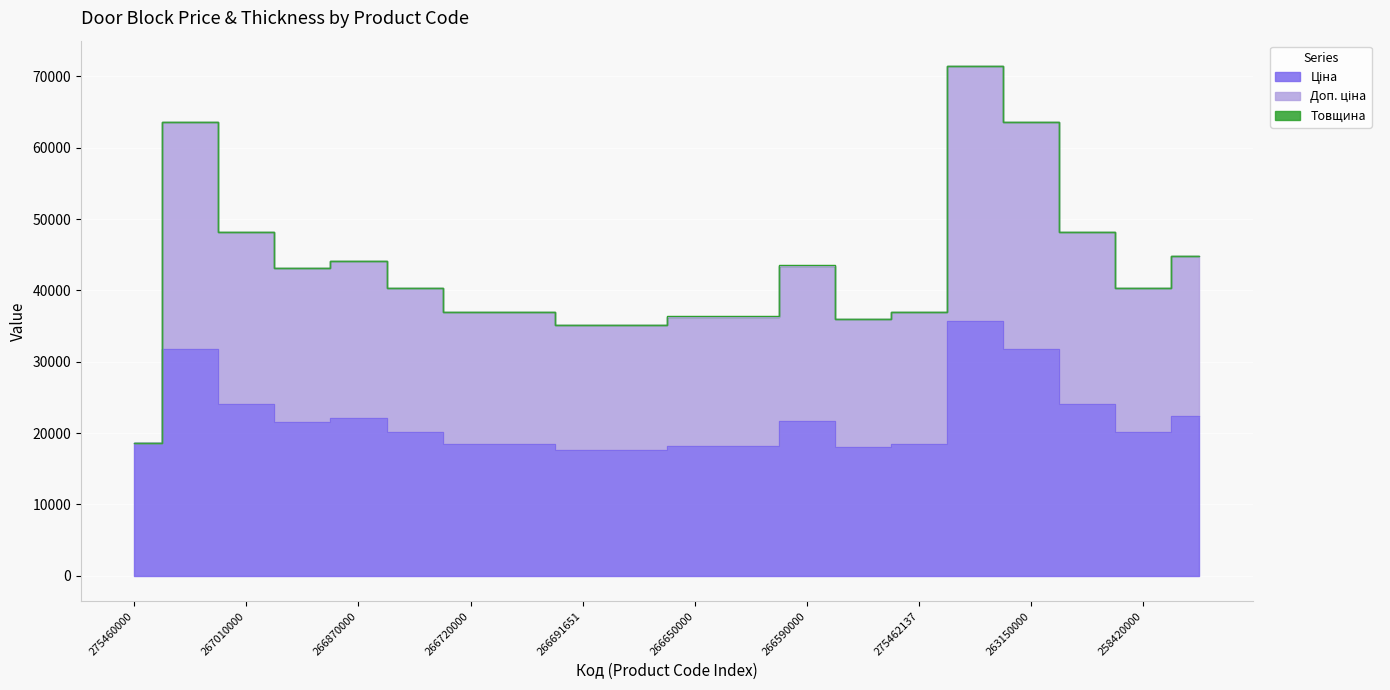

What are all the series names shown in the legend?

Ціна, Доп. ціна, Товщина